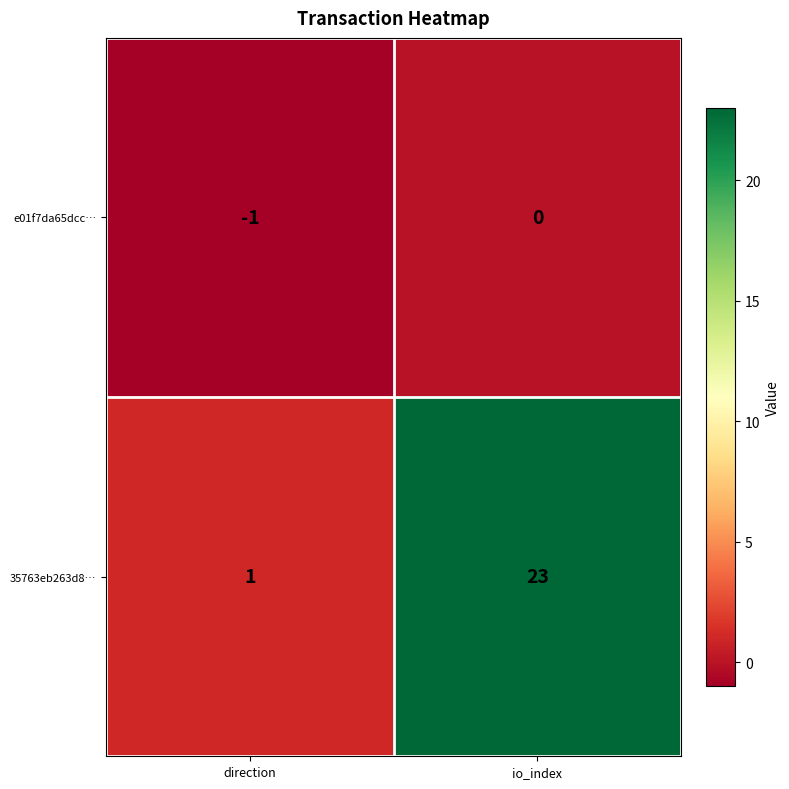

At which label does e01f7da65dcc… reach its minimum?

direction